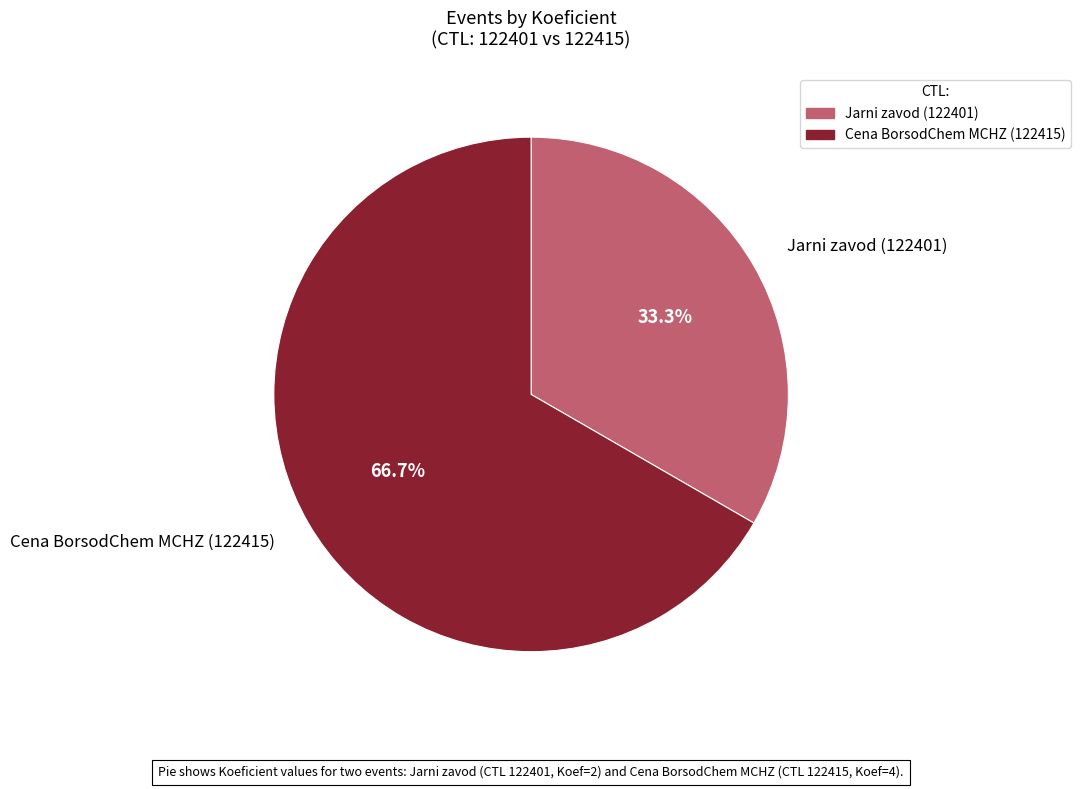

Rank the categories by value from highest to lowest.

Cena BorsodChem MCHZ (122415), Jarni zavod (122401)